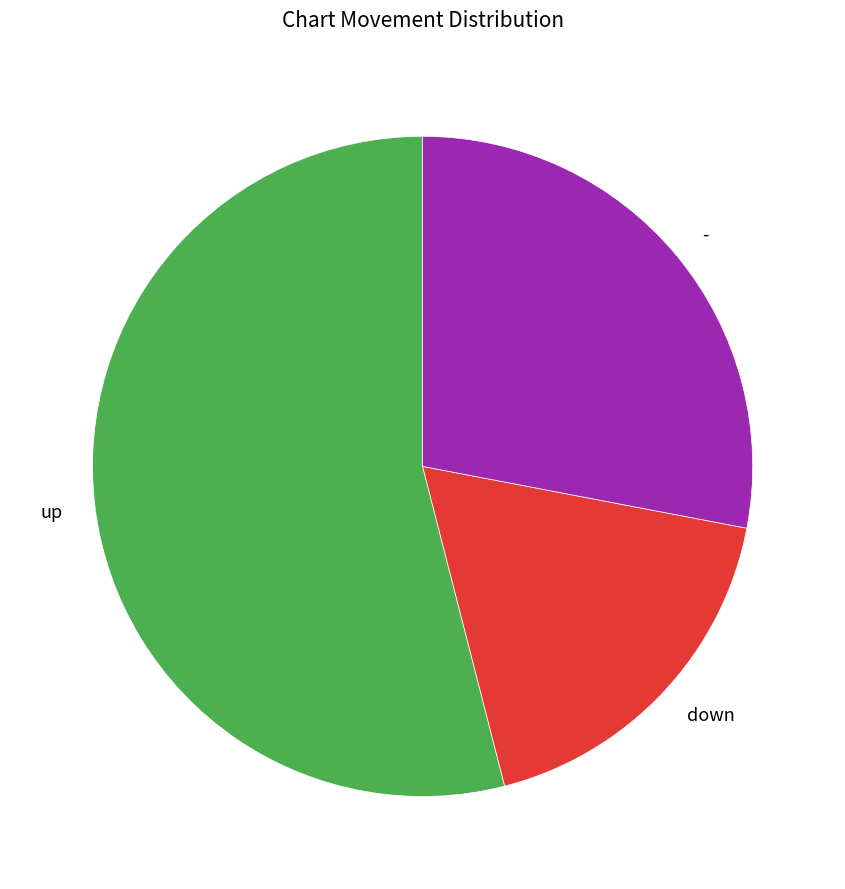

Is it true that down is 3% of the pie?

False